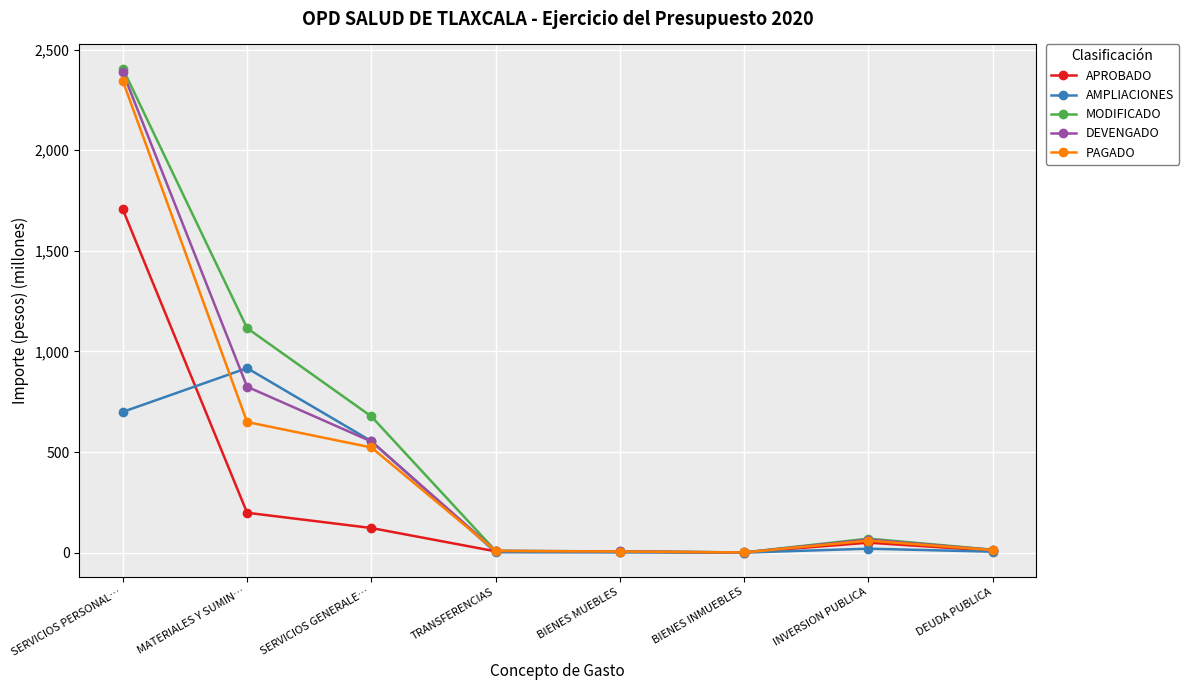

At which category is the sum across all series the highest?

SERVICIOS PERSONAL…